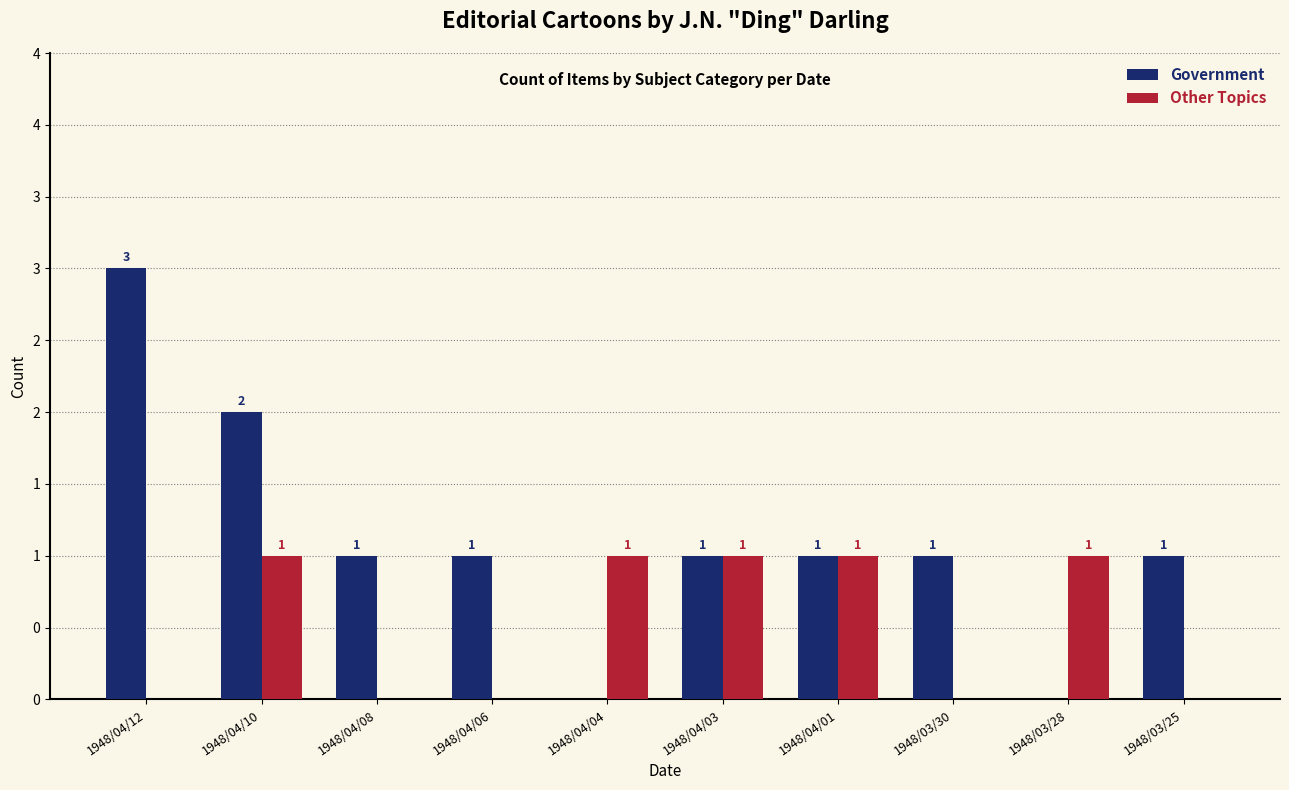

The Other Topics series shows 1 at 1948/04/03. True or false?

True